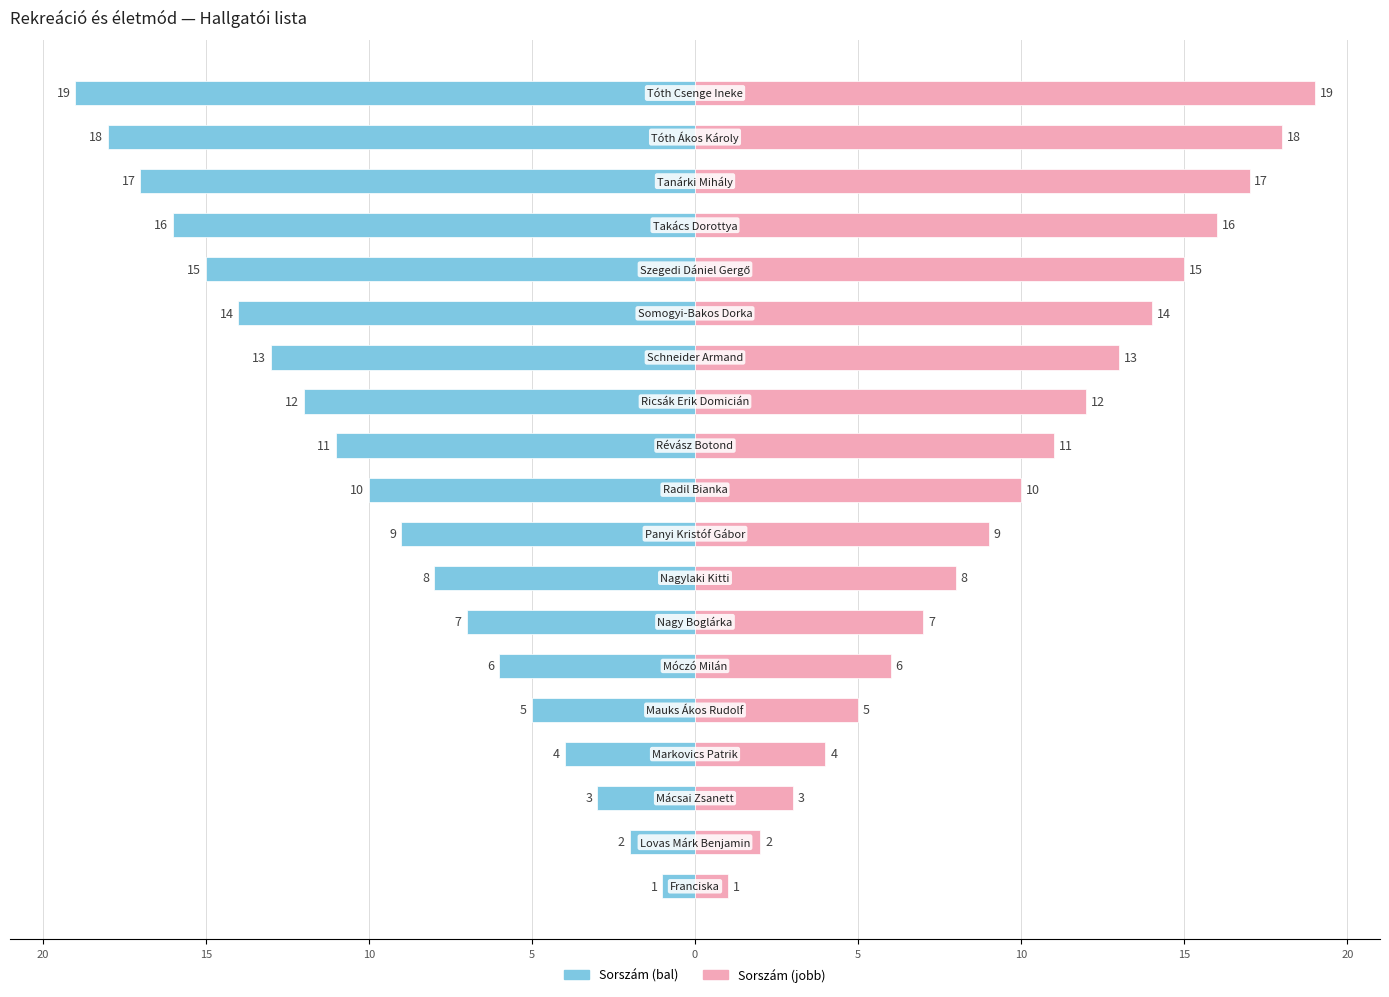

What is the difference between the maximum and minimum values in the Sorszám (bal) series?

18